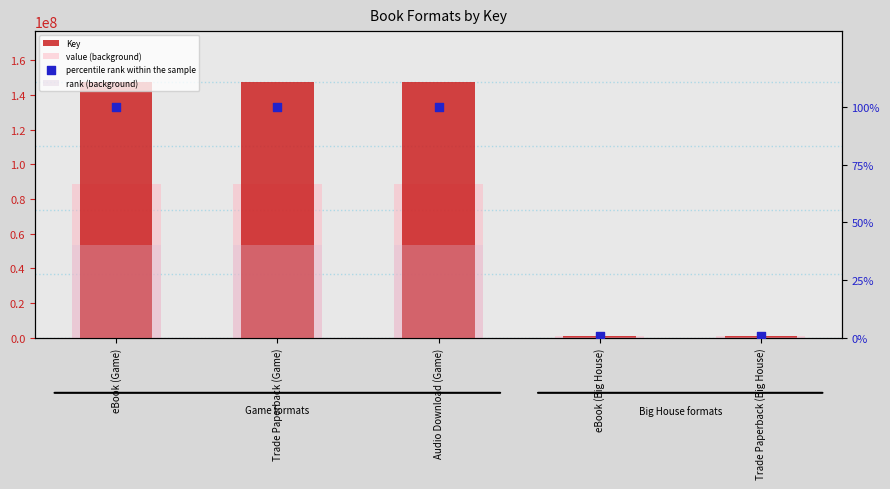

Which series has the largest Y range (max minus min)?

Key